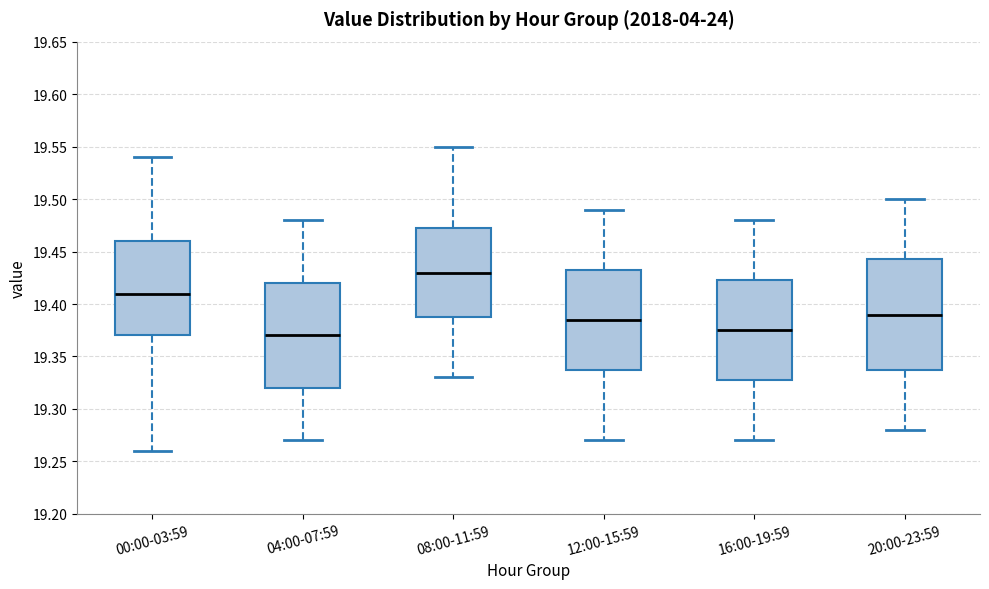

Where does the median line of the box for 20:00-23:59 sit on the y-axis? The values are not printed on the chart, so give them approximately, as read against the axis.

19.390